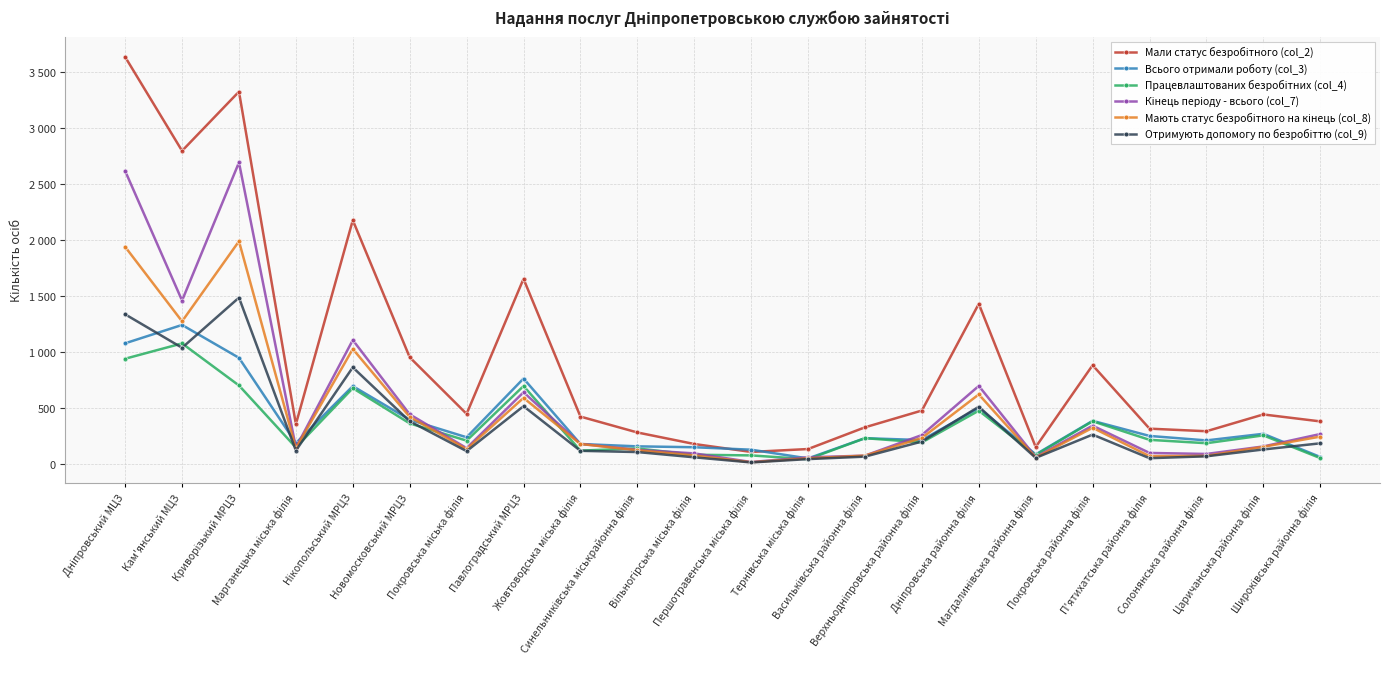

What is the spread (max minus min) of values at Дніпровський МЦЗ?

2697